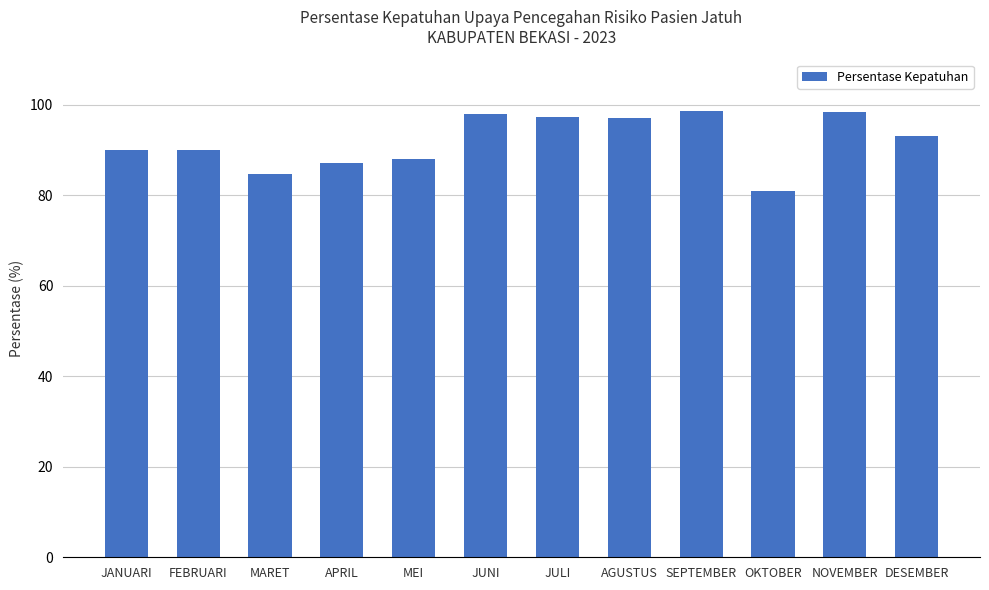

What is the change in value from APRIL to NOVEMBER?

+11.4